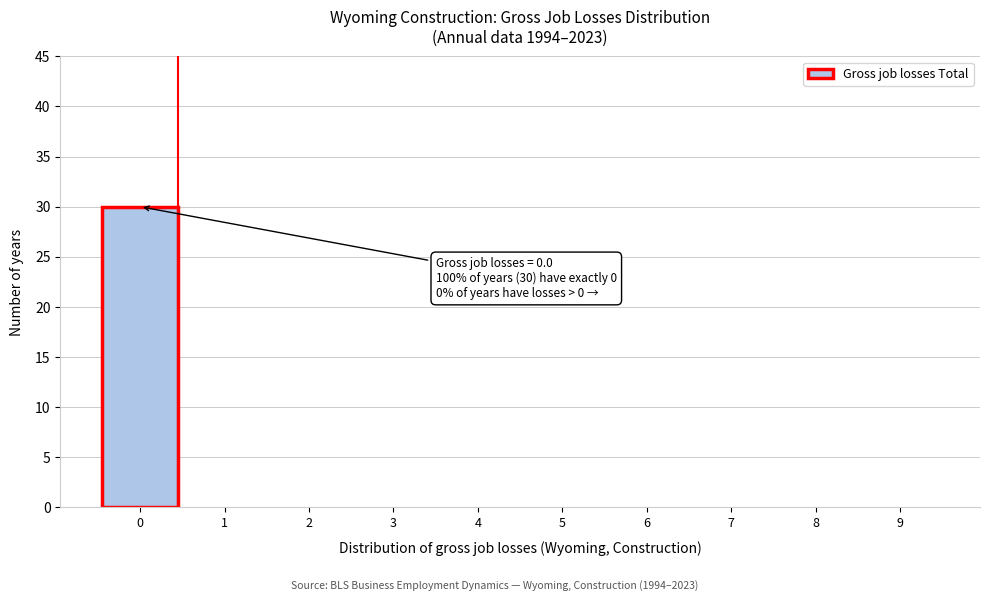

Which range on the x-axis has the tallest bar?

-0.5 to 0.5